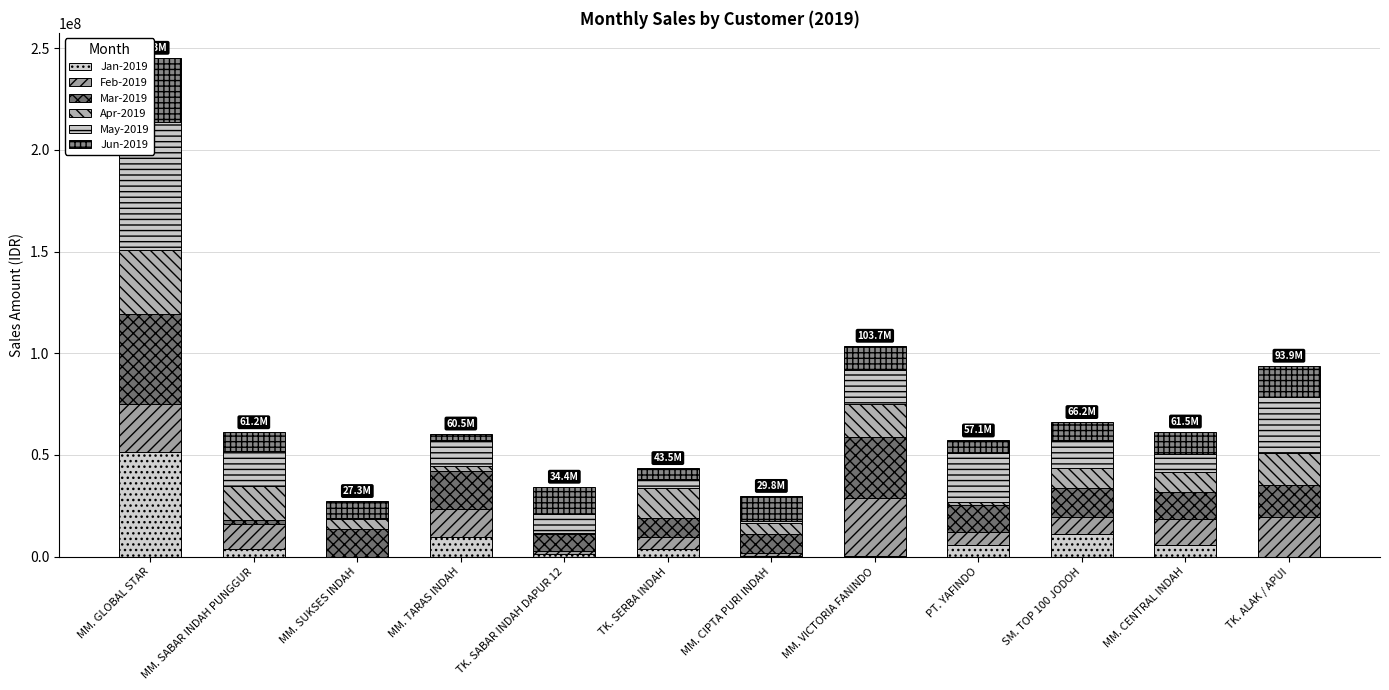

What is the sum of all Mar-2019 values?

192050800